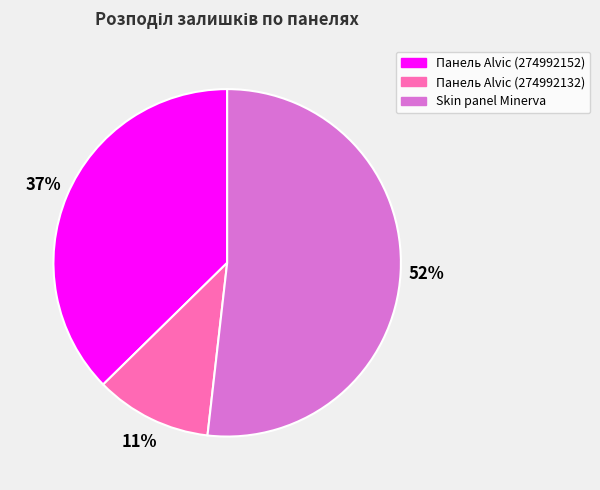

To the nearest percent, what is the average slice percentage?

33%